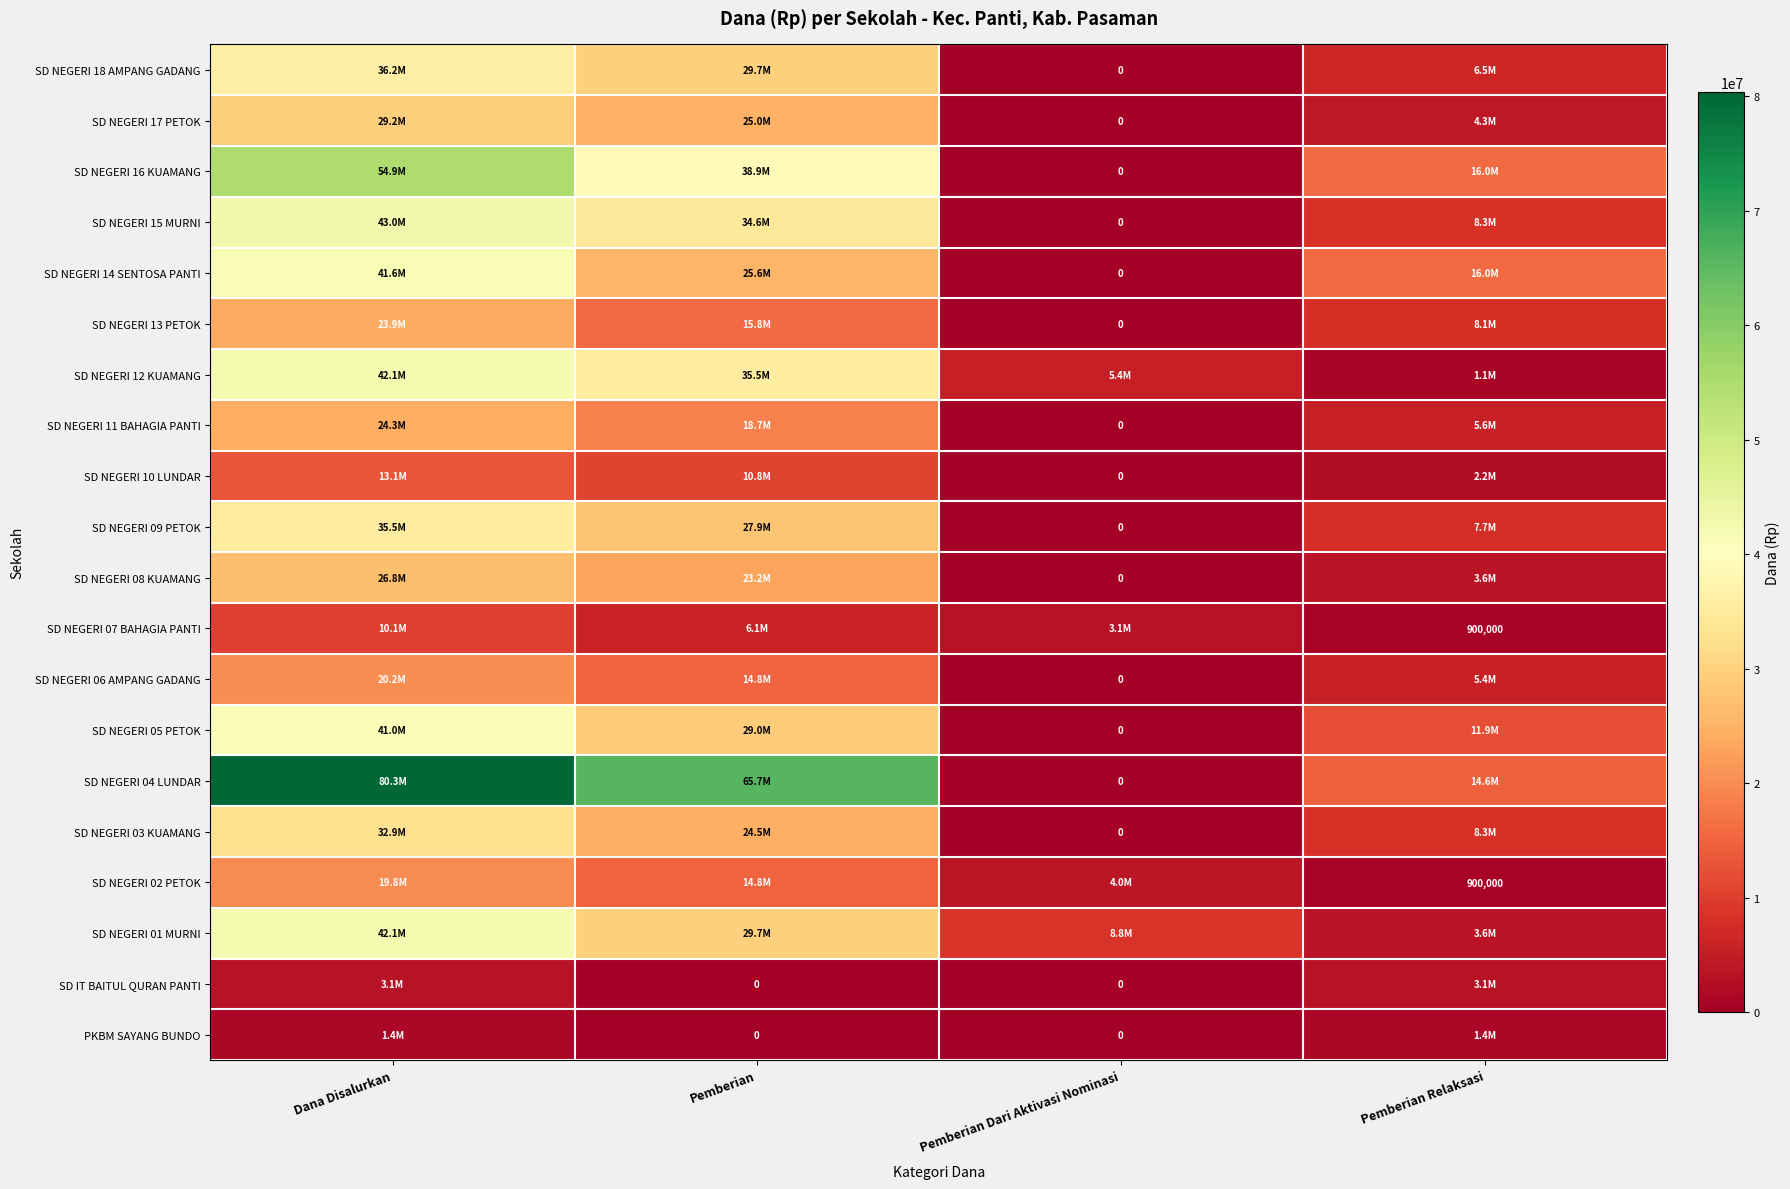

Count the SD NEGERI 09 PETOK values in the range 7650000 to 35550000.

3